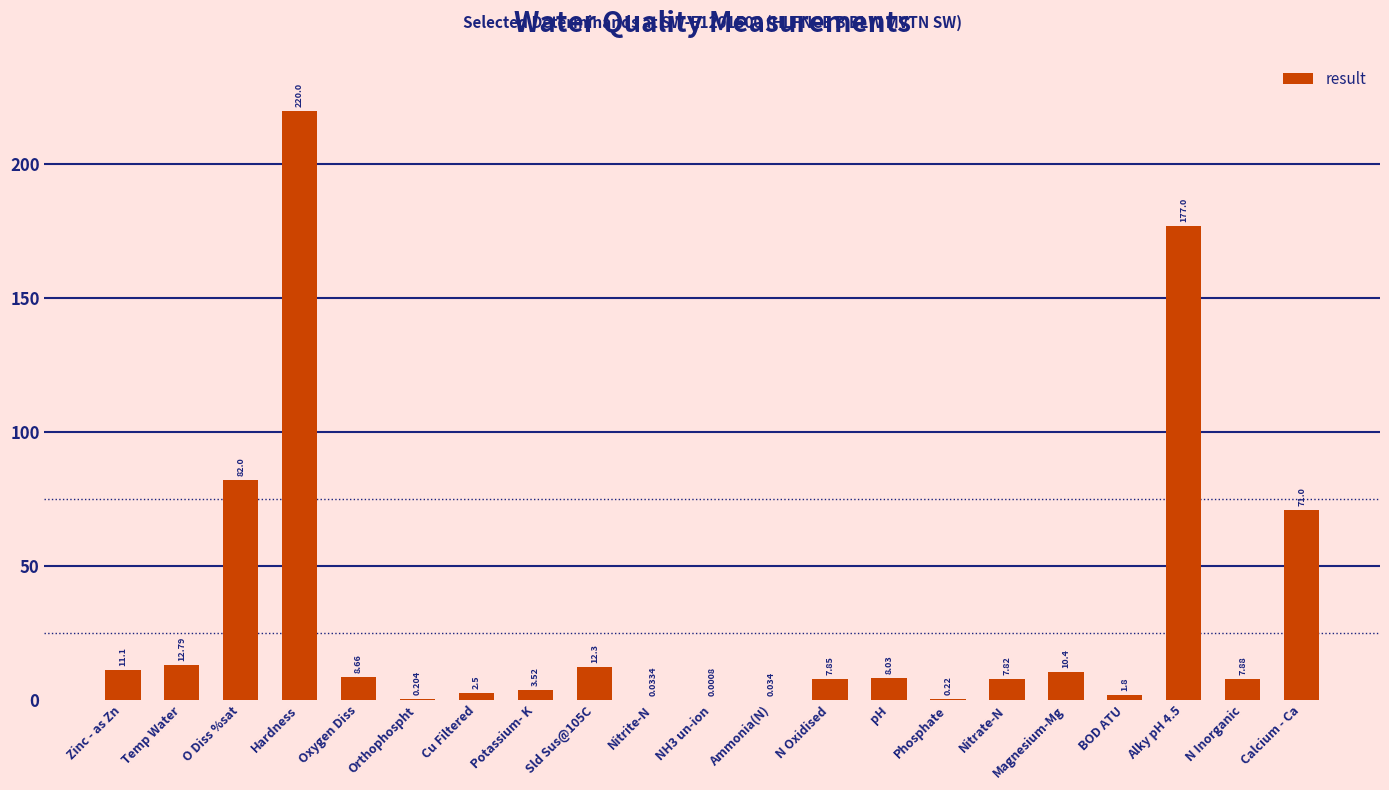

At which label is the value closest to 110?

O Diss %sat